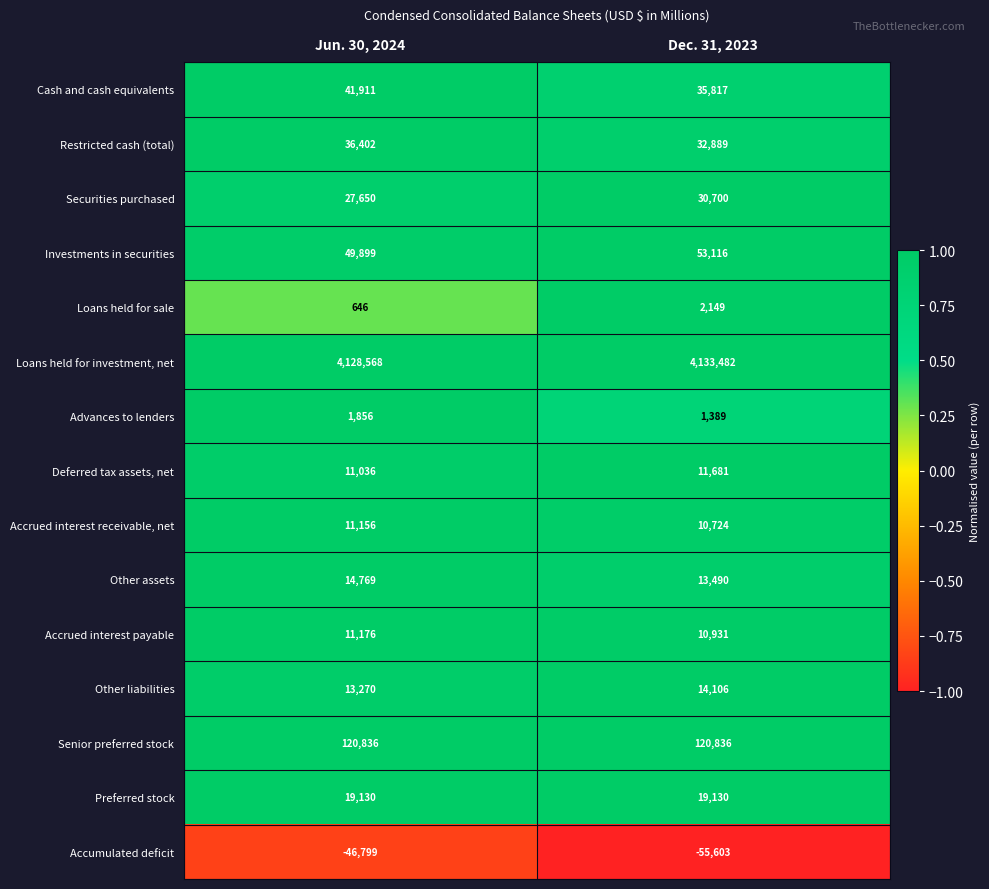

Which series changed the most between Jun. 30, 2024 and Dec. 31, 2023?

Accumulated deficit